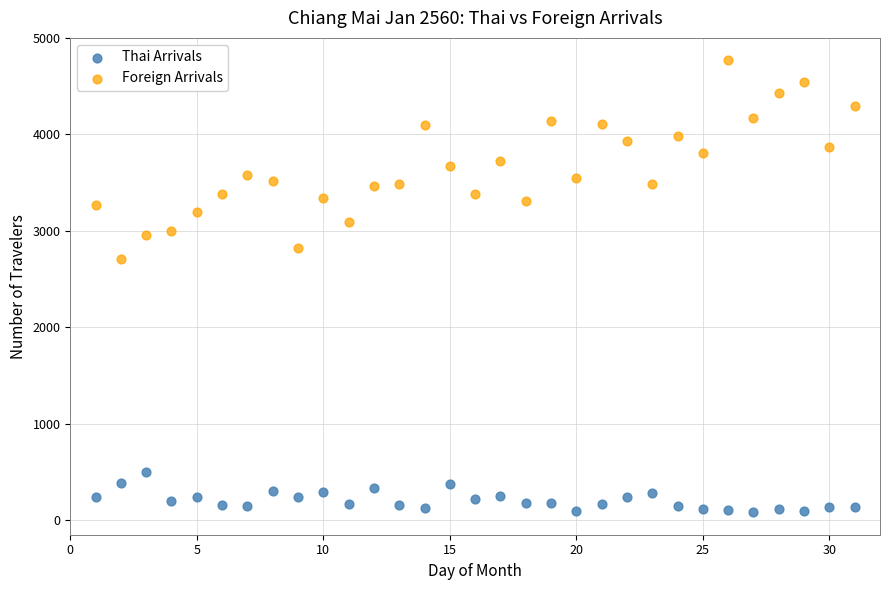

Which series reaches the maximum Y coordinate?

Foreign Arrivals